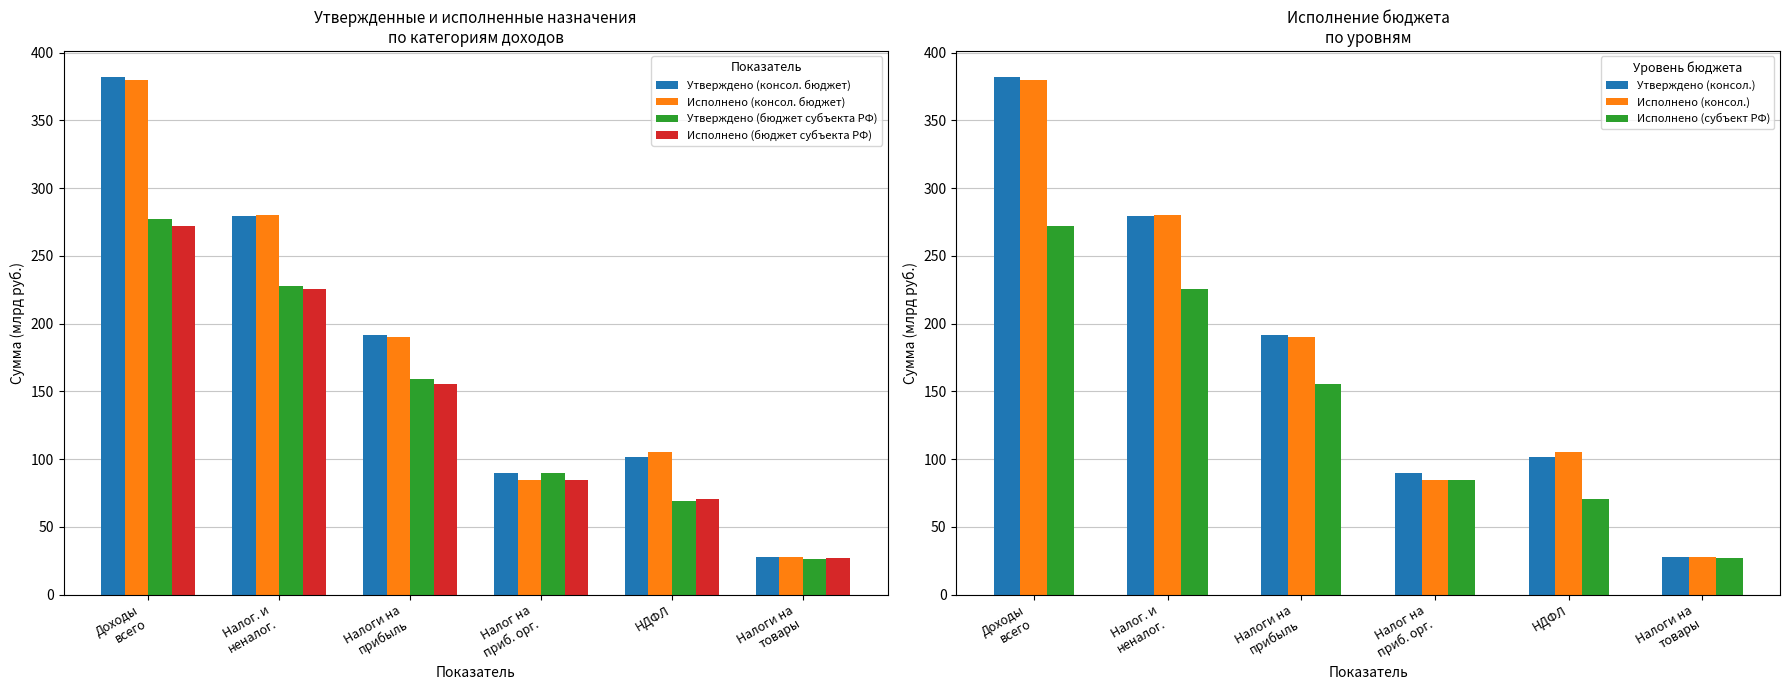

What is the minimum value for Утверждено (консол. бюджет)?

27.5